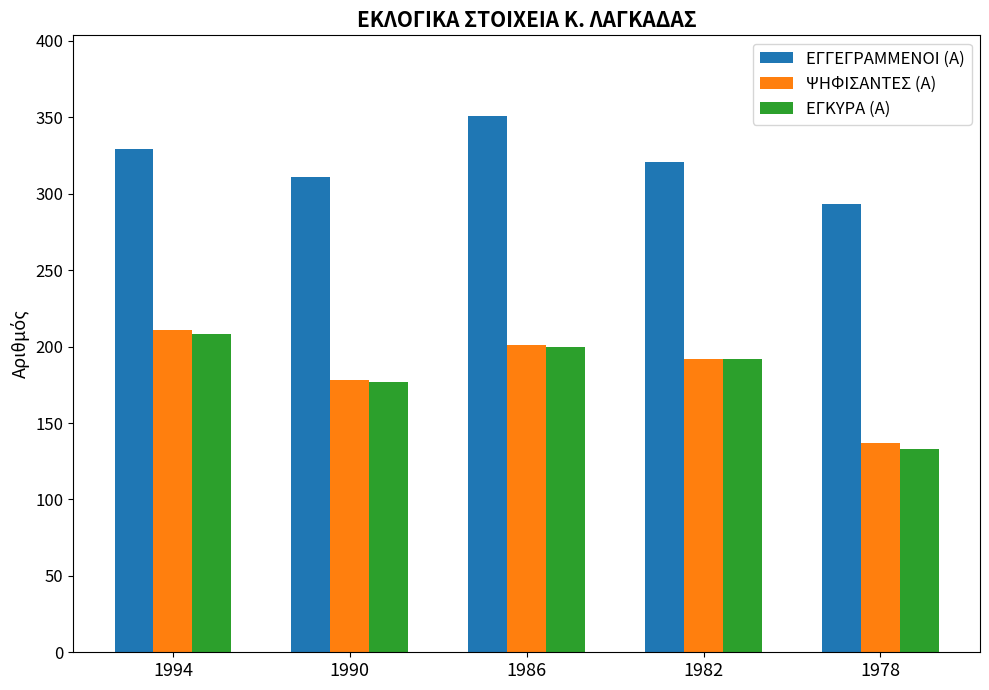

Which label corresponds to the smallest value in the chart?

1978